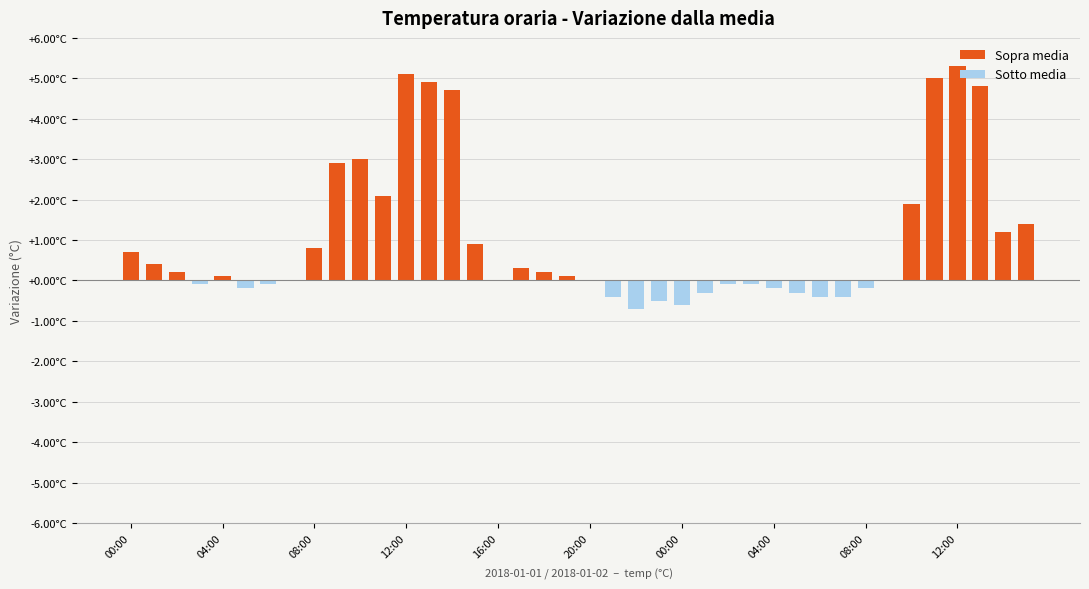

What is the minimum value shown in the chart?

-0.7